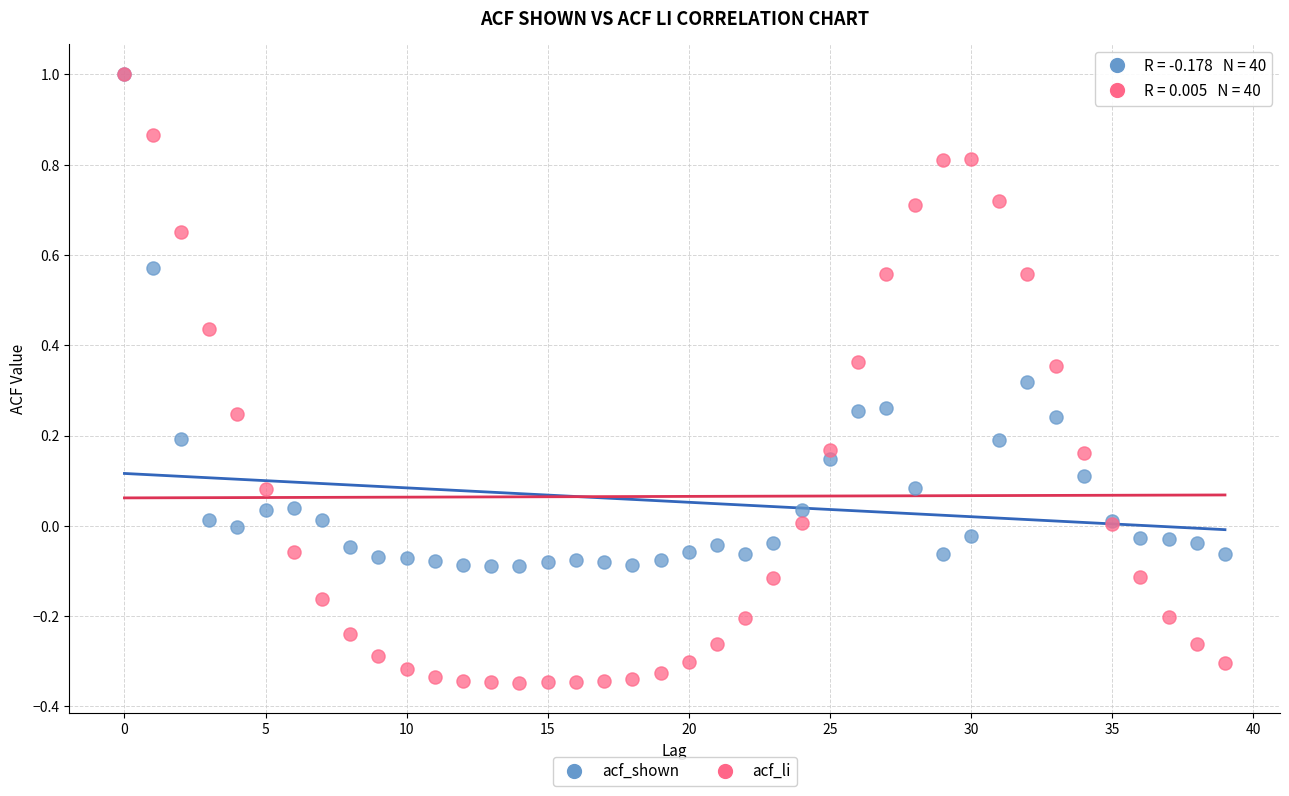

What are all the series names shown in the legend?

acf_shown, acf_li